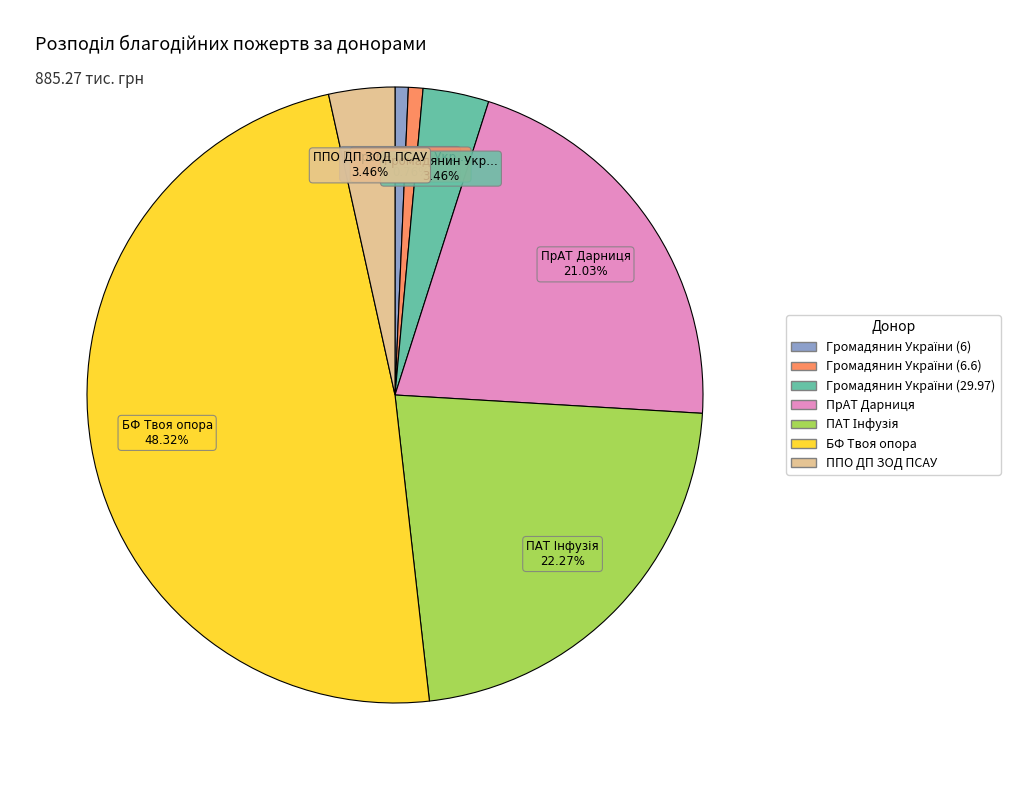

What is the largest slice in the pie chart?

БФ Твоя опора